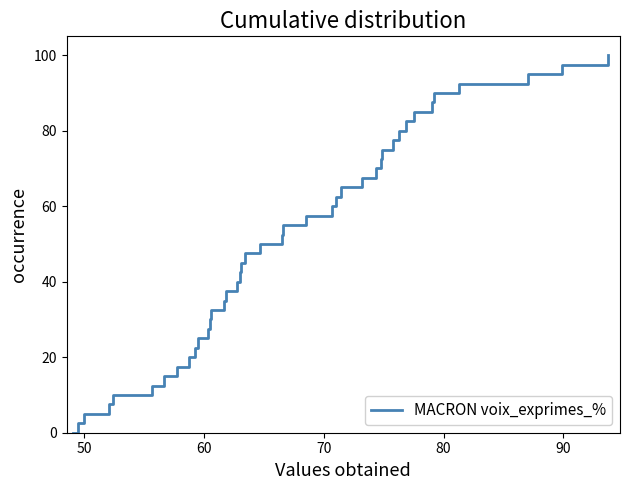

Does the chart display data point markers on the line(s)?

No